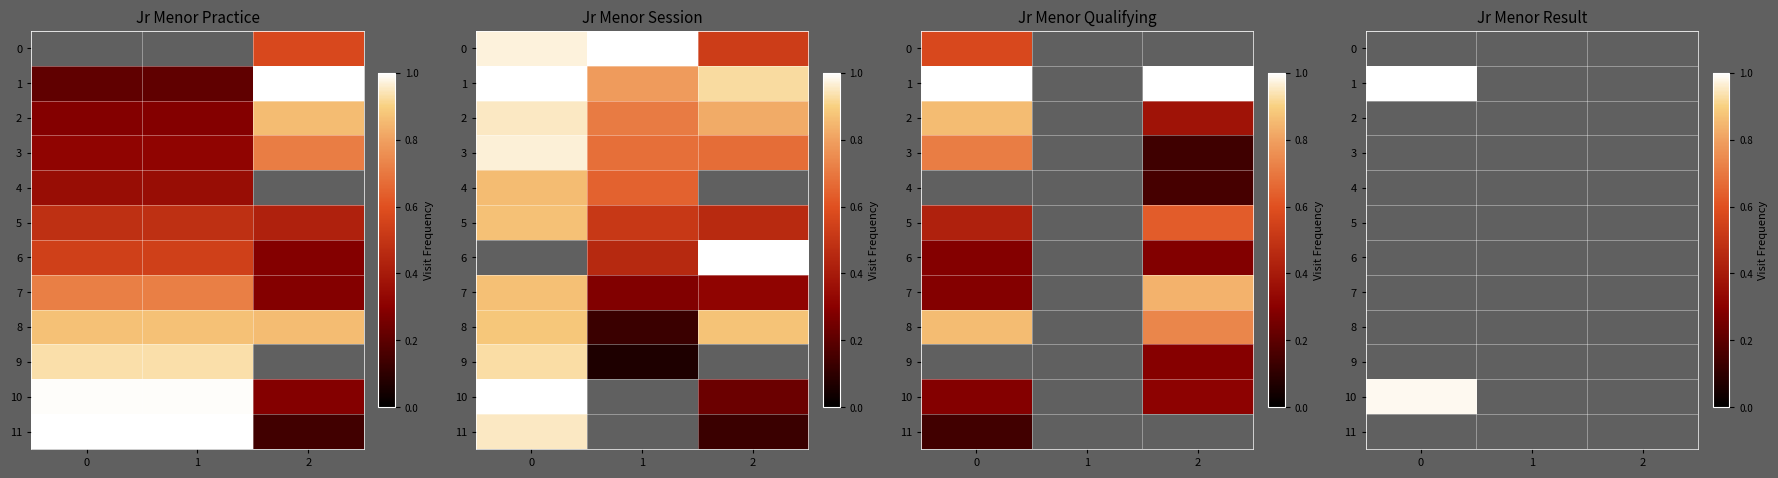

List the series in order of their peak value, highest first.

row_1, row_10, row_0, row_2, row_3, row_4, row_5, row_6, row_7, row_8, row_9, row_11